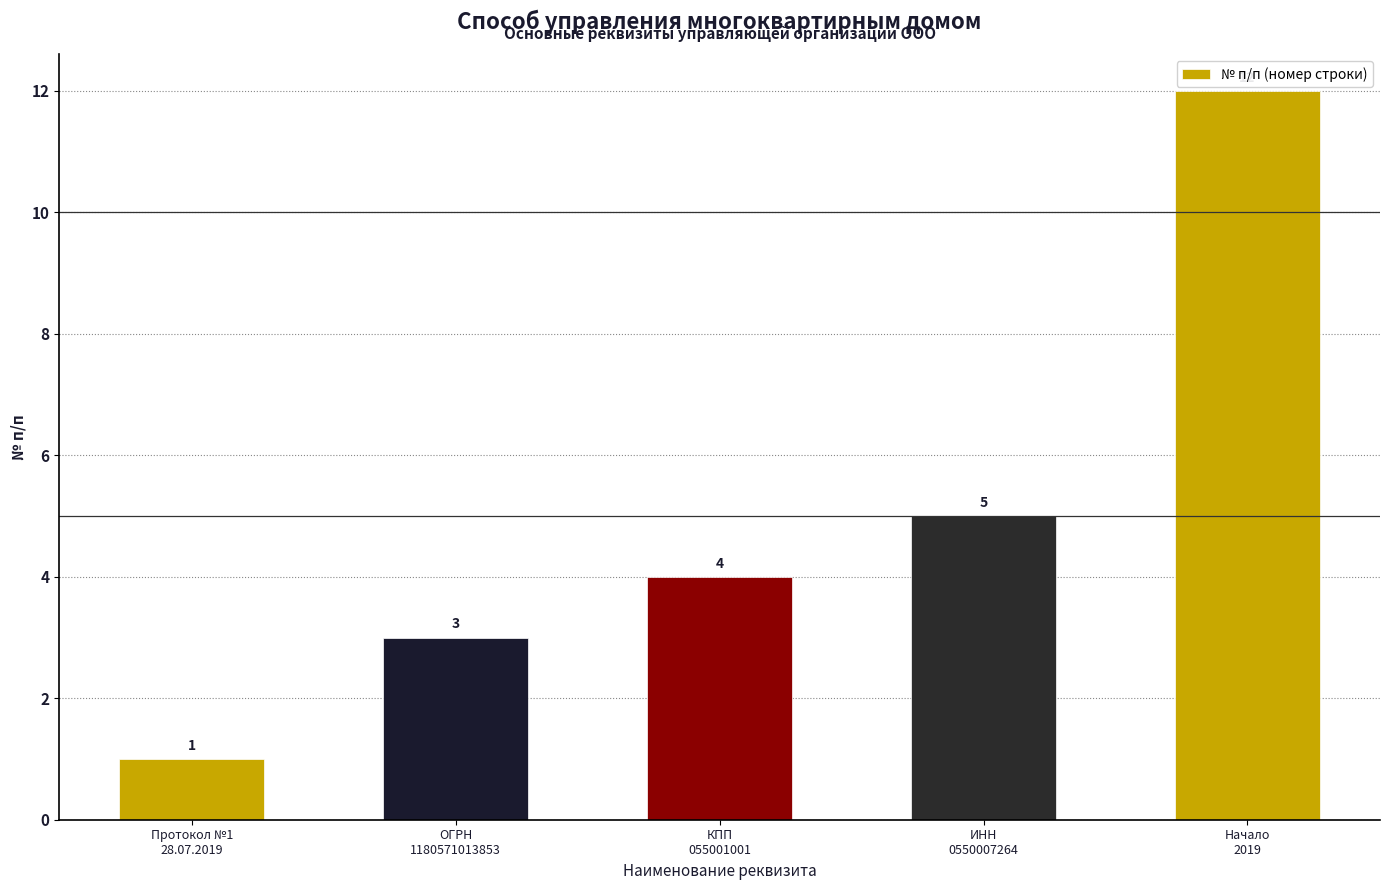

Rank the categories by value from lowest to highest.

Протокол №1
28.07.2019, ОГРН
1180571013853, КПП
055001001, ИНН
0550007264, Начало
2019